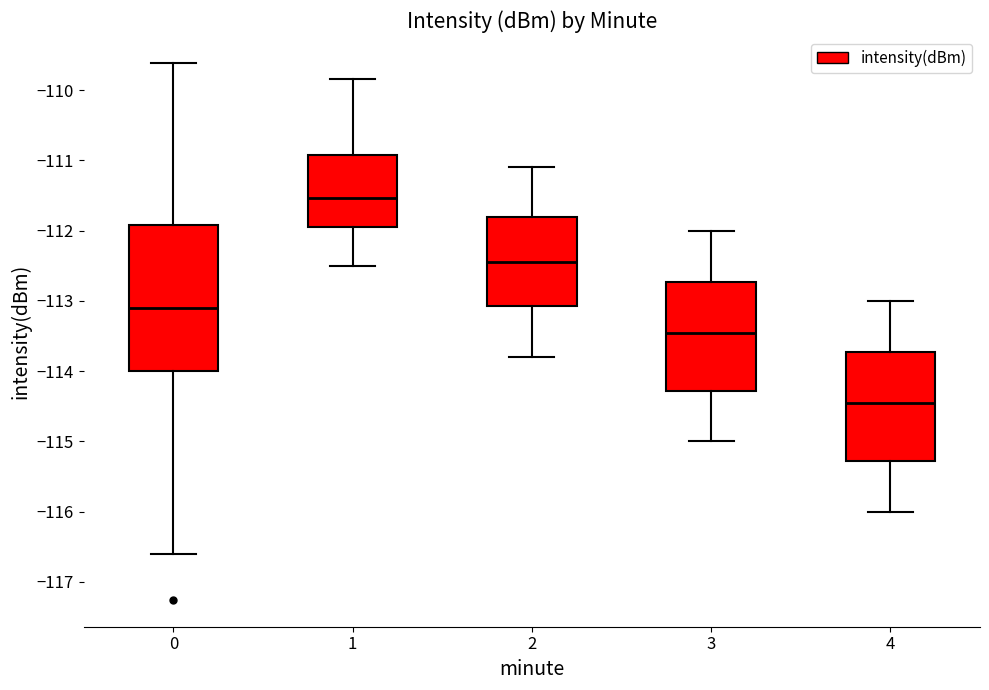

Reading left to right, transcribe this box plot: for each box, give where its median line is, the range the box spans, and where its two whiskers end, as read against the y-axis. The values are not printed on the chart, so give them approximately, as read against the axis.

0: median -113.1, box -114.0 to -111.9, whiskers -116.6 to -109.6
1: median -111.5, box -111.9 to -110.9, whiskers -112.5 to -109.8
2: median -112.4, box -113.1 to -111.8, whiskers -113.8 to -111.1
3: median -113.4, box -114.3 to -112.7, whiskers -115.0 to -112.0
4: median -114.4, box -115.3 to -113.7, whiskers -116.0 to -113.0